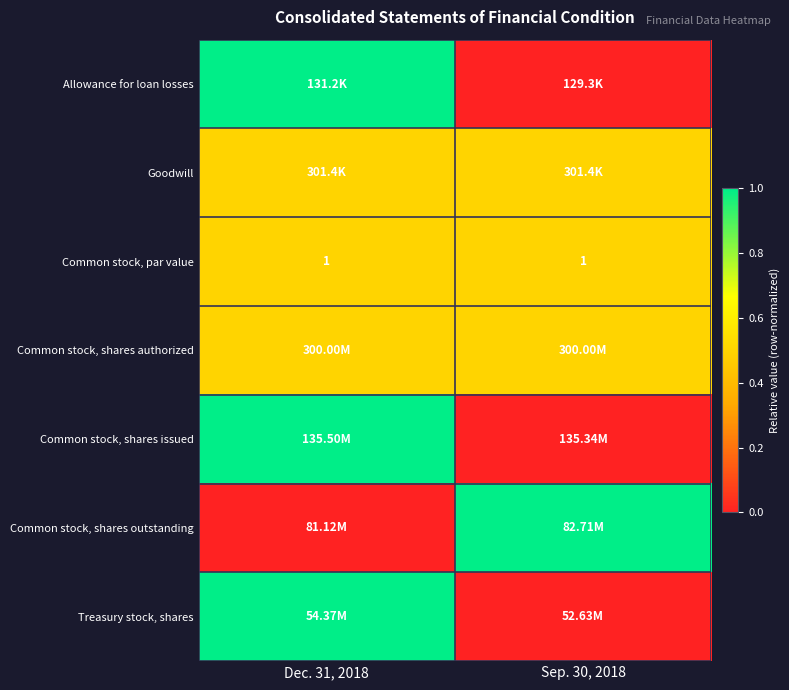

At which category is the sum across all series the highest?

Dec. 31, 2018